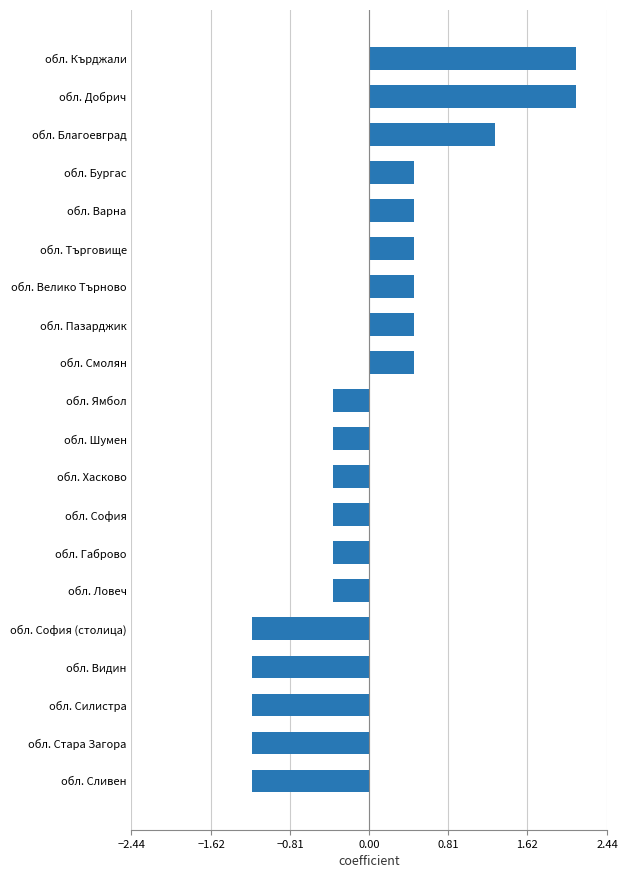

Reading top to bottom, transcribe all the data shown in this chart.

обл. Кърджали=2.1	обл. Добрич=2.1	обл. Благоевград=1.3	обл. Бургас=0.5	обл. Варна=0.5	обл. Търговище=0.5	обл. Велико Търново=0.5	обл. Пазарджик=0.5	обл. Смолян=0.5	обл. Ямбол=-0.4	обл. Шумен=-0.4	обл. Хасково=-0.4	обл. София=-0.4	обл. Габрово=-0.4	обл. Ловеч=-0.4	обл. София (столица)=-1.2	обл. Видин=-1.2	обл. Силистра=-1.2	обл. Стара Загора=-1.2	обл. Сливен=-1.2